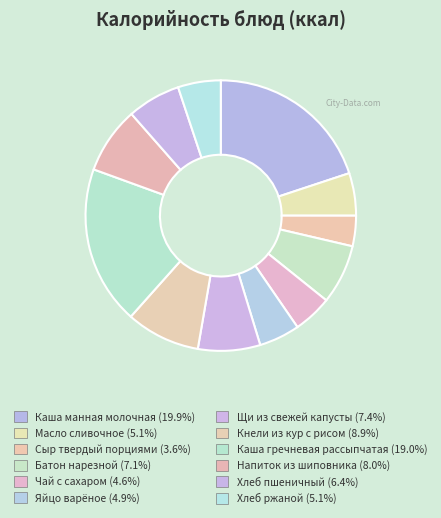

Count the number of slices in the pie.

12